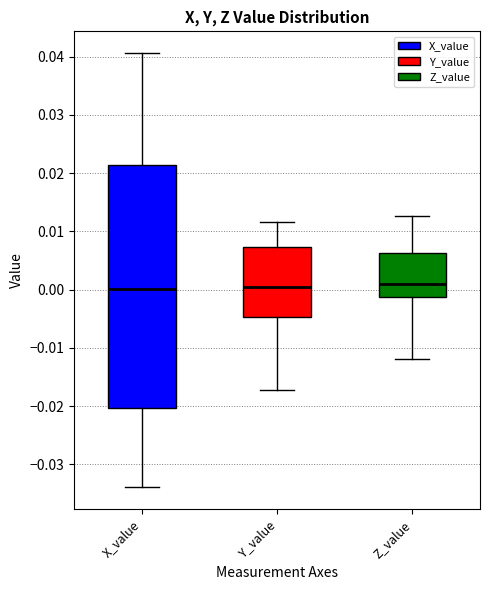

Where does the lower whisker of the box for Y_value end on the y-axis? The values are not printed on the chart, so give them approximately, as read against the axis.

-0.017